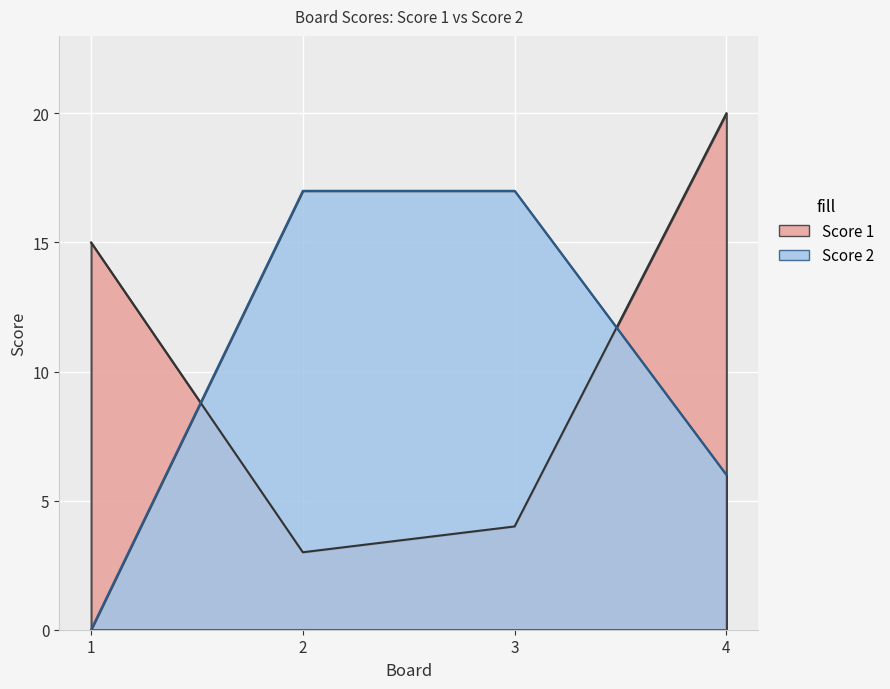

What is the total value across all series at 3?

21